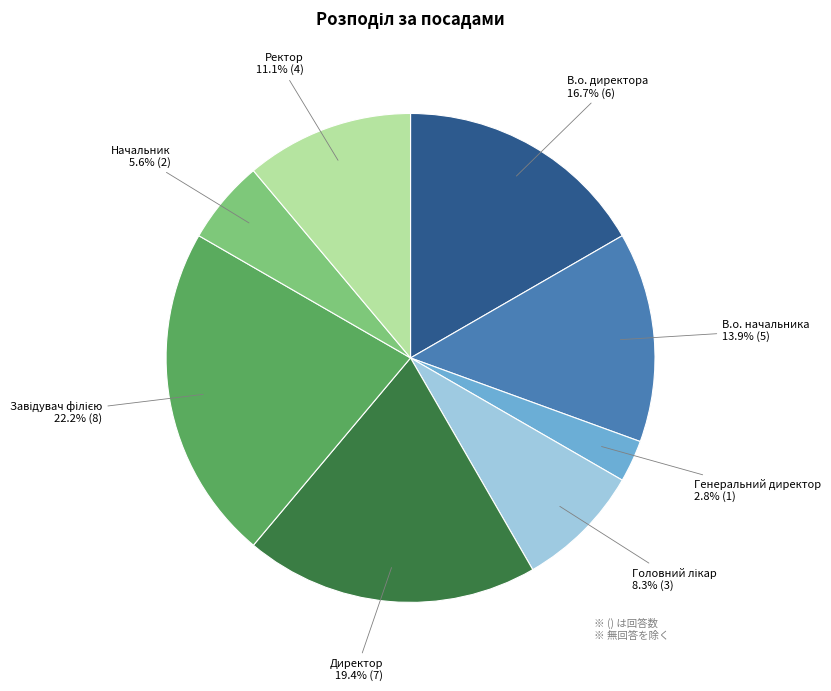

How many segments does this pie chart have?

8